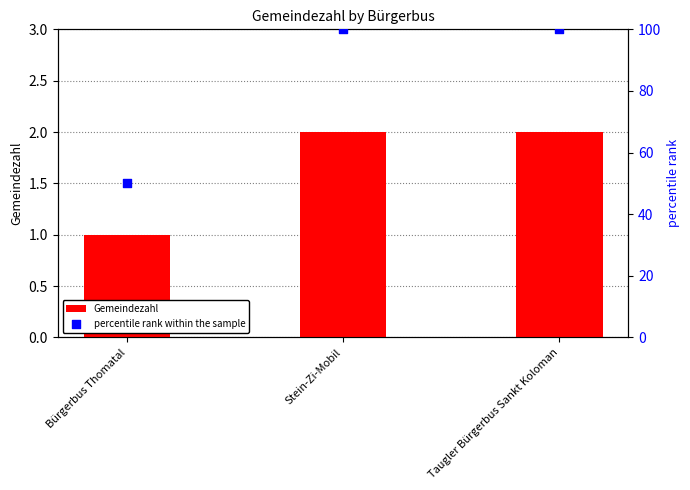

Is the value of percentile rank within the sample at Stein-Zi-Mobil greater than the value of Gemeindezahl at Stein-Zi-Mobil?

Yes